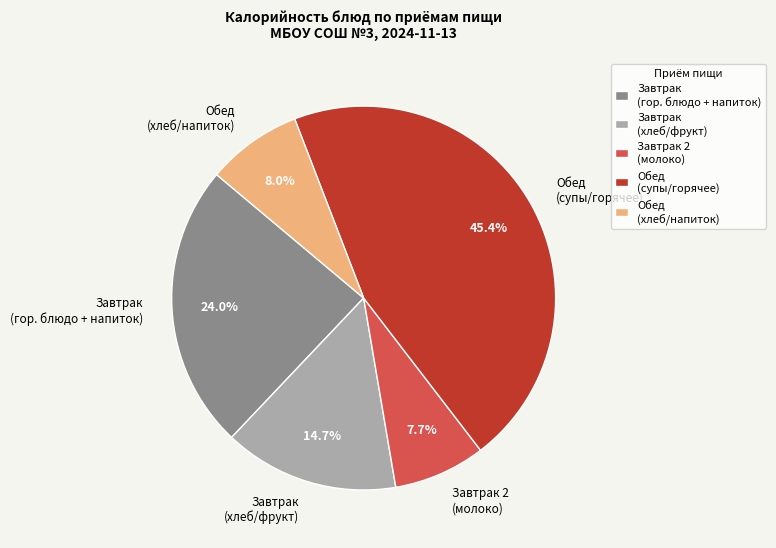

Which slice is the largest?

Обед (супы/горячее)